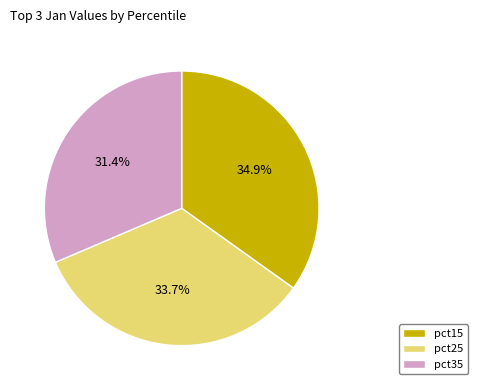

Do pct35 and pct15 together represent more than half of the pie?

Yes